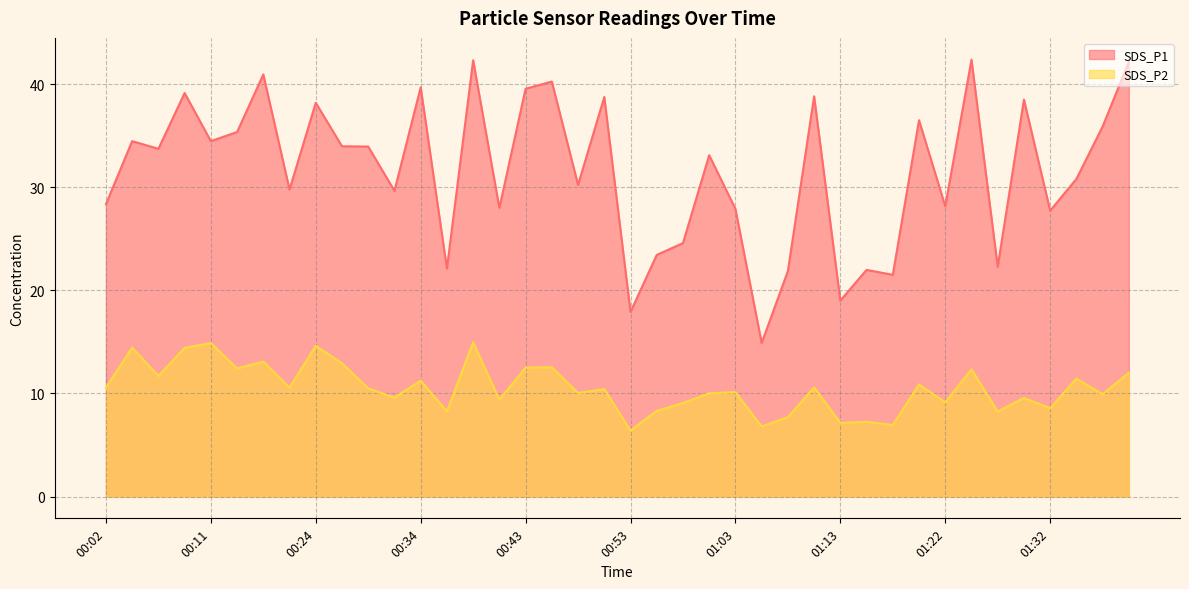

Between 01:08 and 00:43, which is larger?

00:43